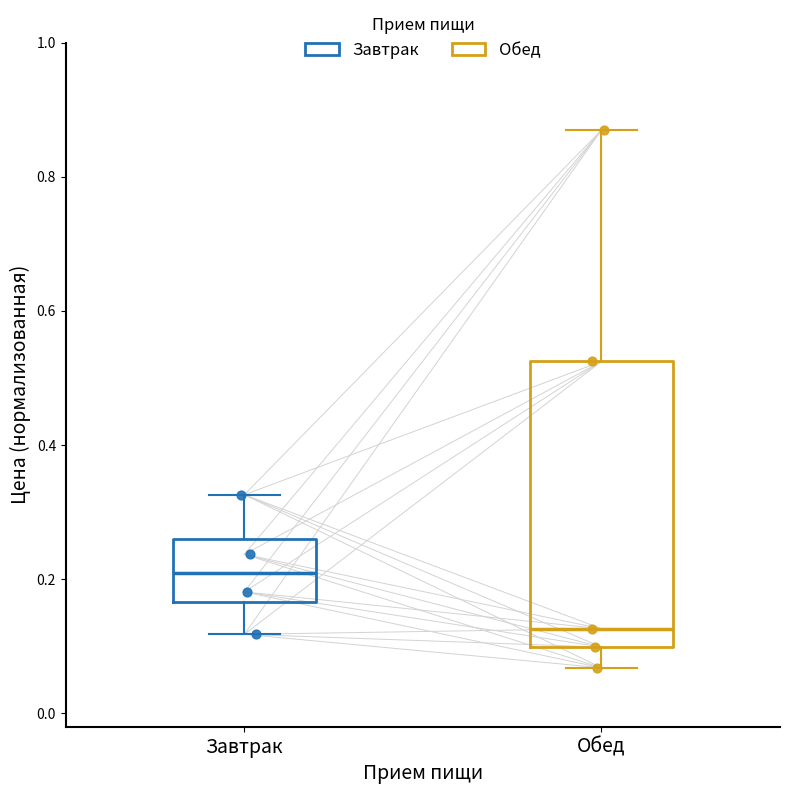

Which box's median line is the lowest?

Обед